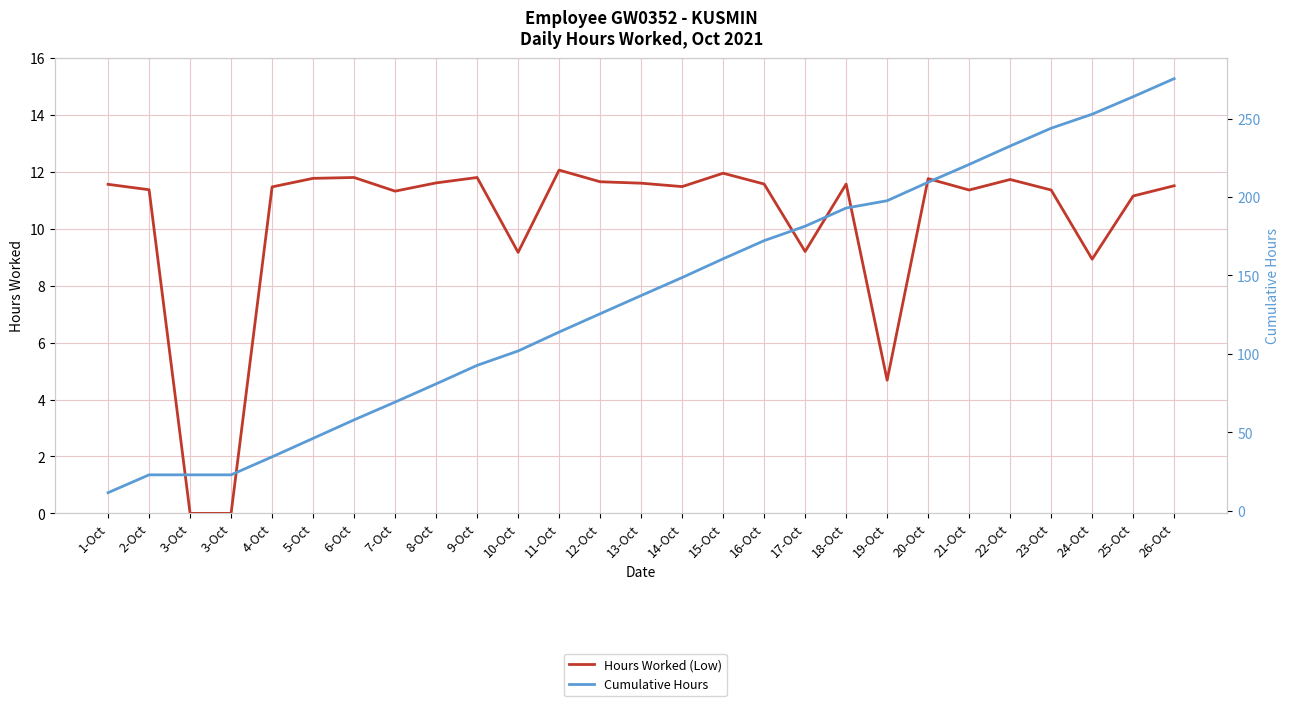

At how many categories does at least one series exceed 199?

7